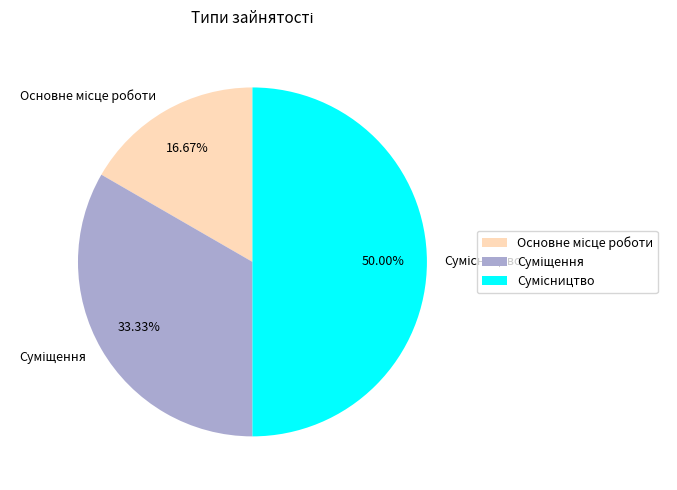

What percentage is the Основне місце роботи slice, to the nearest percent?

17%